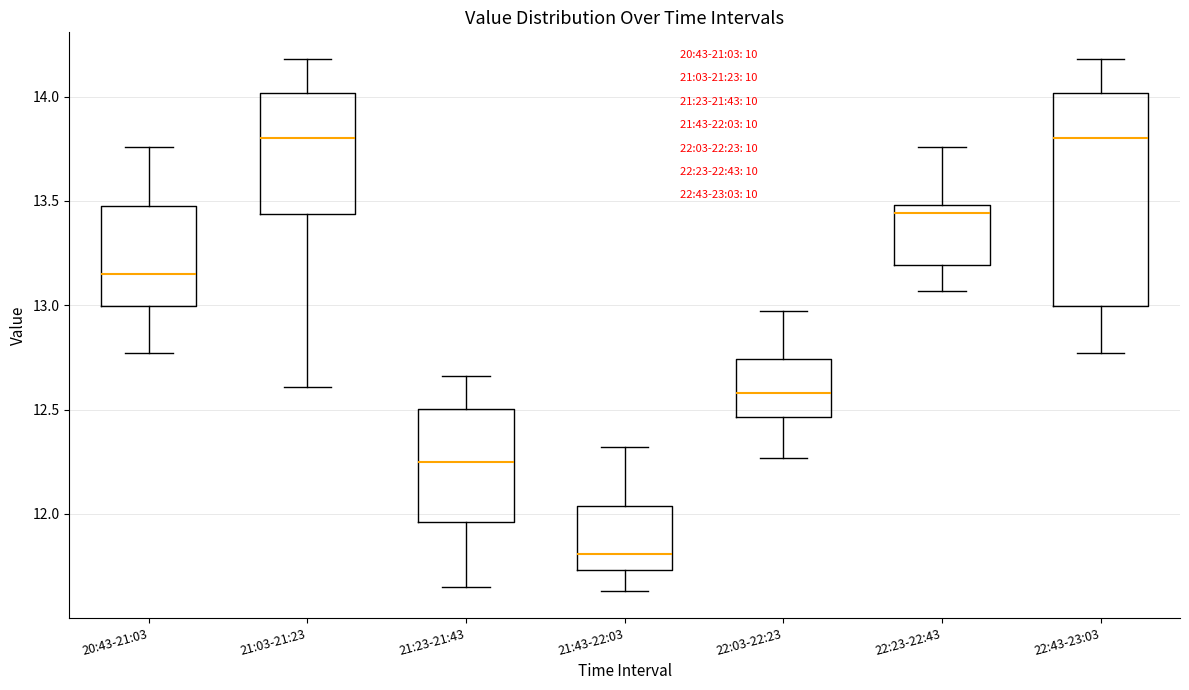

Comparing the boxes themselves (not the whiskers), which one is the tallest?

22:43-23:03